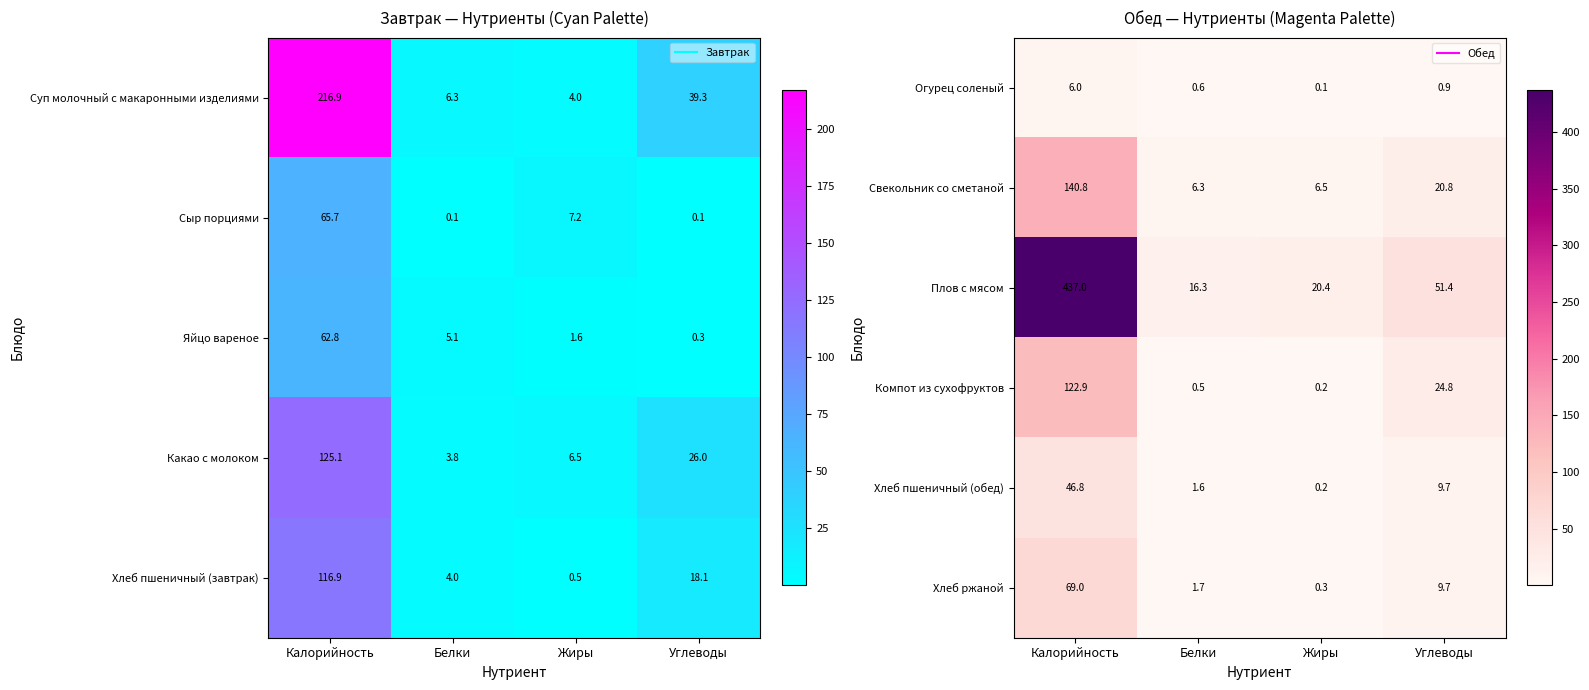

Rank the series by their maximum value, from highest to lowest.

Плов с мясом, Свекольник со сметаной, Компот из сухофруктов, Хлеб ржаной, Хлеб пшеничный (обед), Огурец соленый